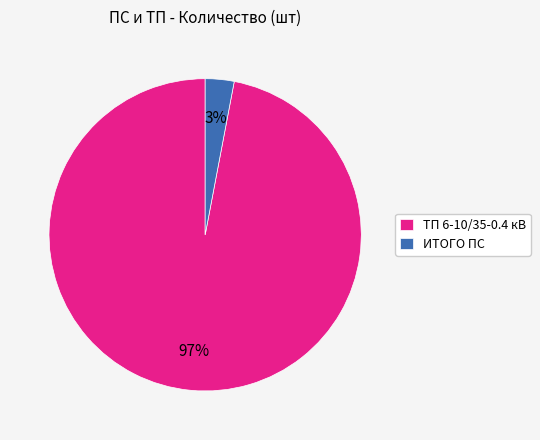

Which slice is the largest?

ТП 6-10/35-0.4 кВ